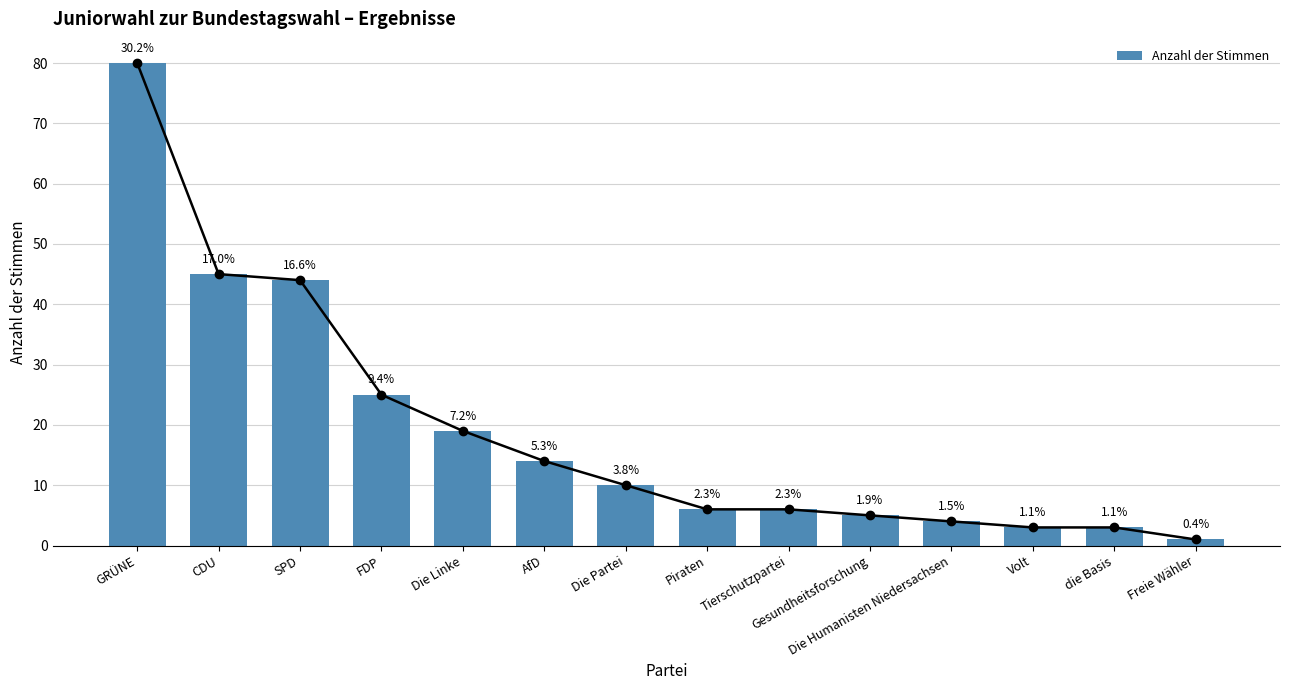

Which has a higher value, CDU or Die Linke?

CDU